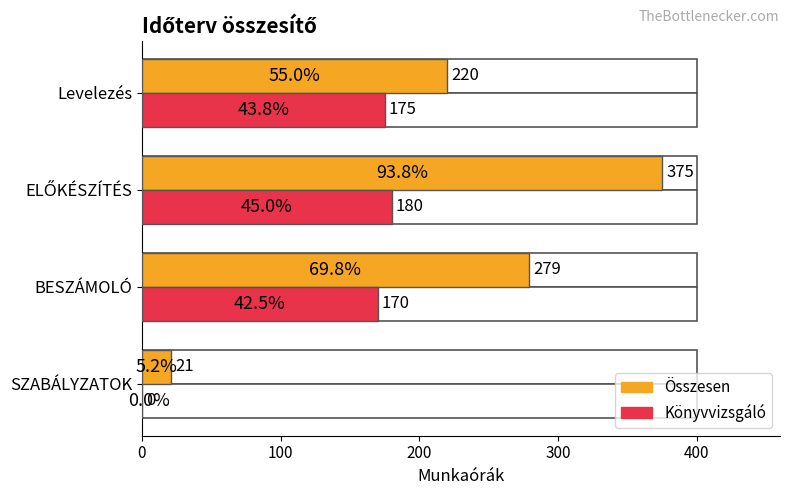

What is the difference between the maximum and second lowest values in the Összesen series?

155